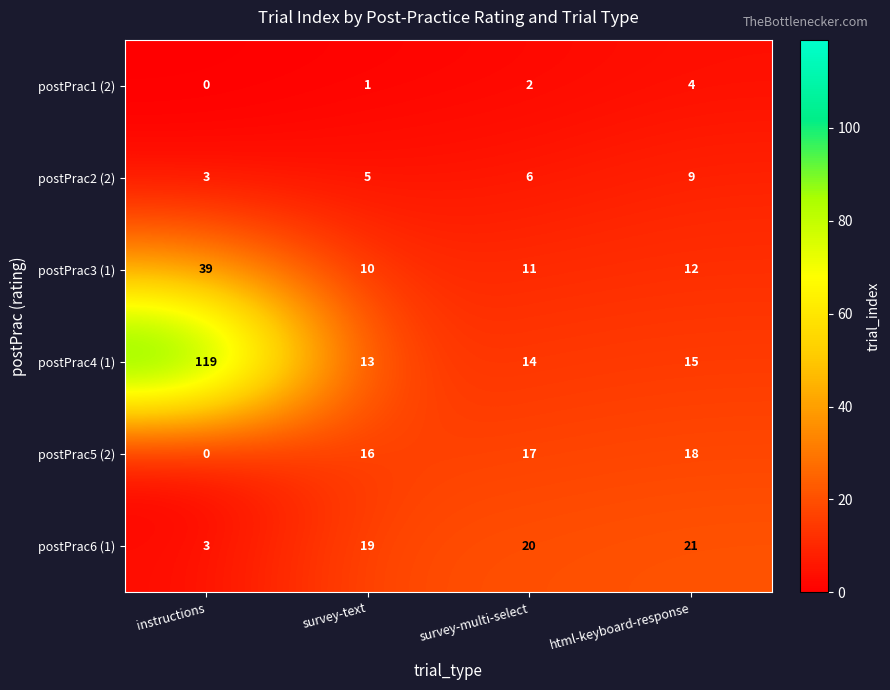

Between instructions and survey-multi-select, which series saw the biggest shift?

postPrac4 (1)